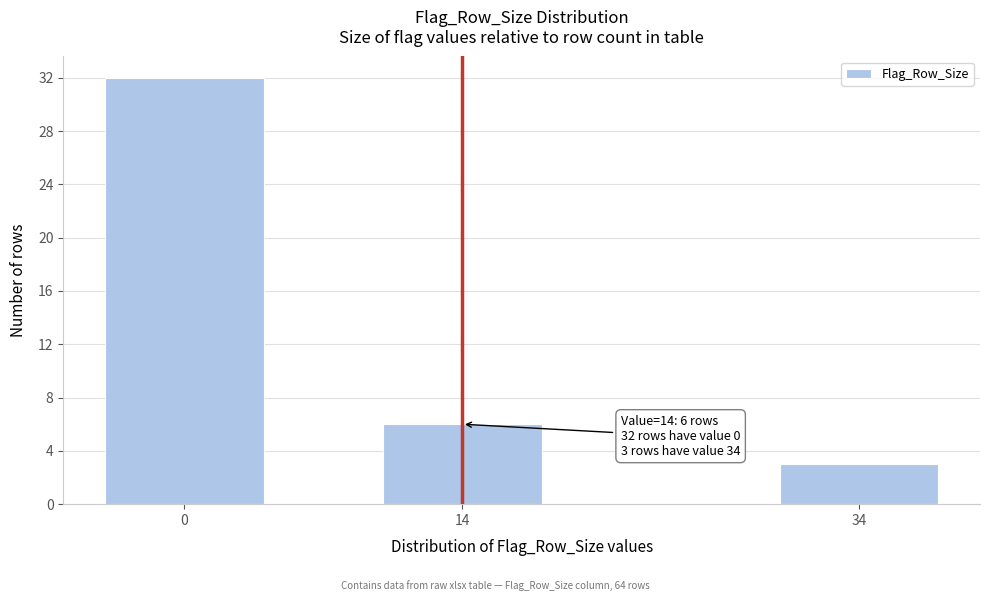

Reading left to right, transcribe all the data shown in this chart.

32	6	3